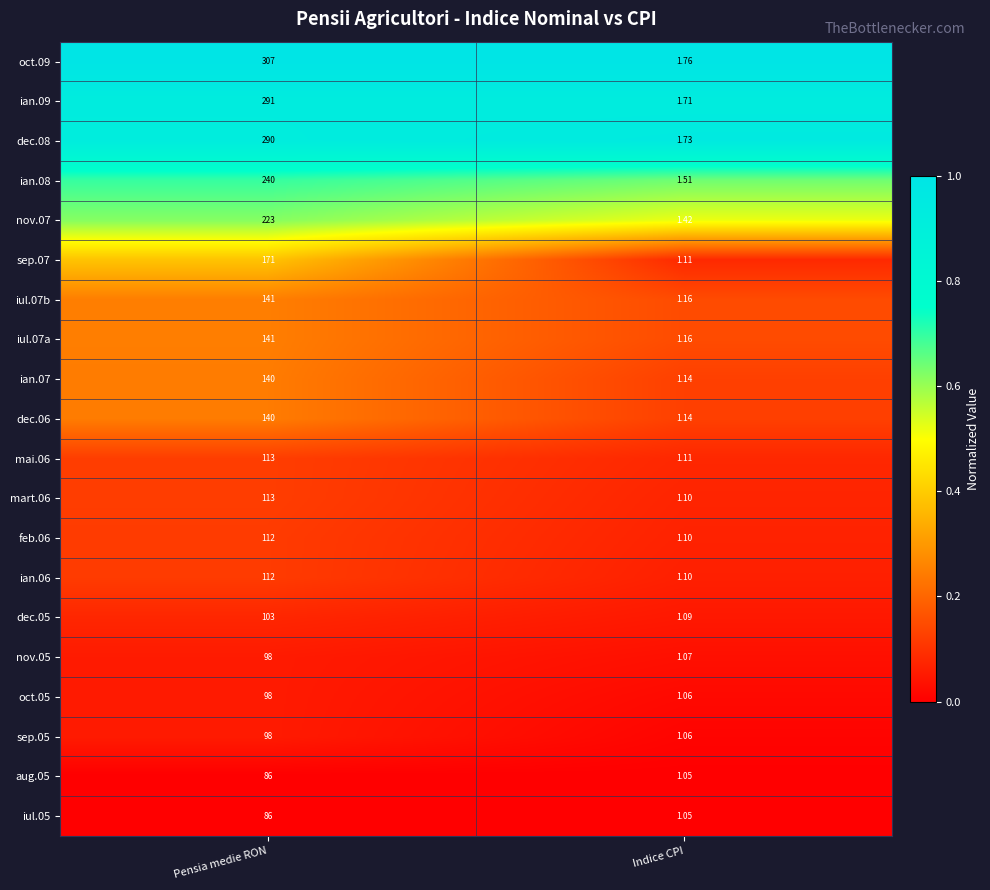

Is the value of nov.07 at Indice CPI greater than the value of iul.05 at Pensia medie RON?

No